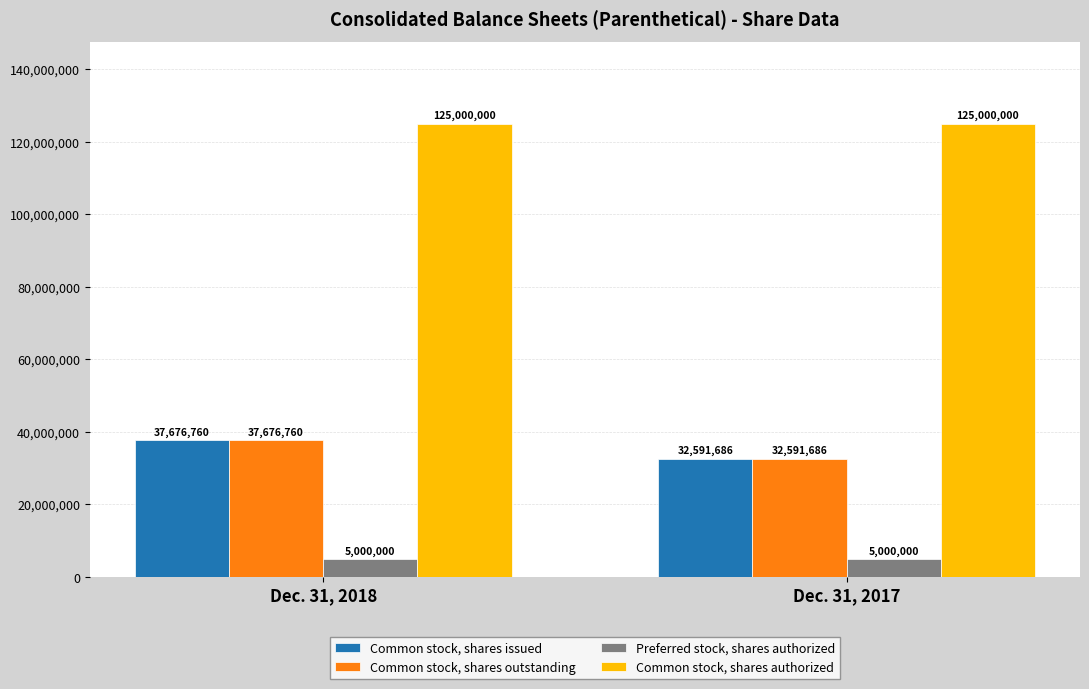

What is the maximum value for Common stock, shares issued?

37676760